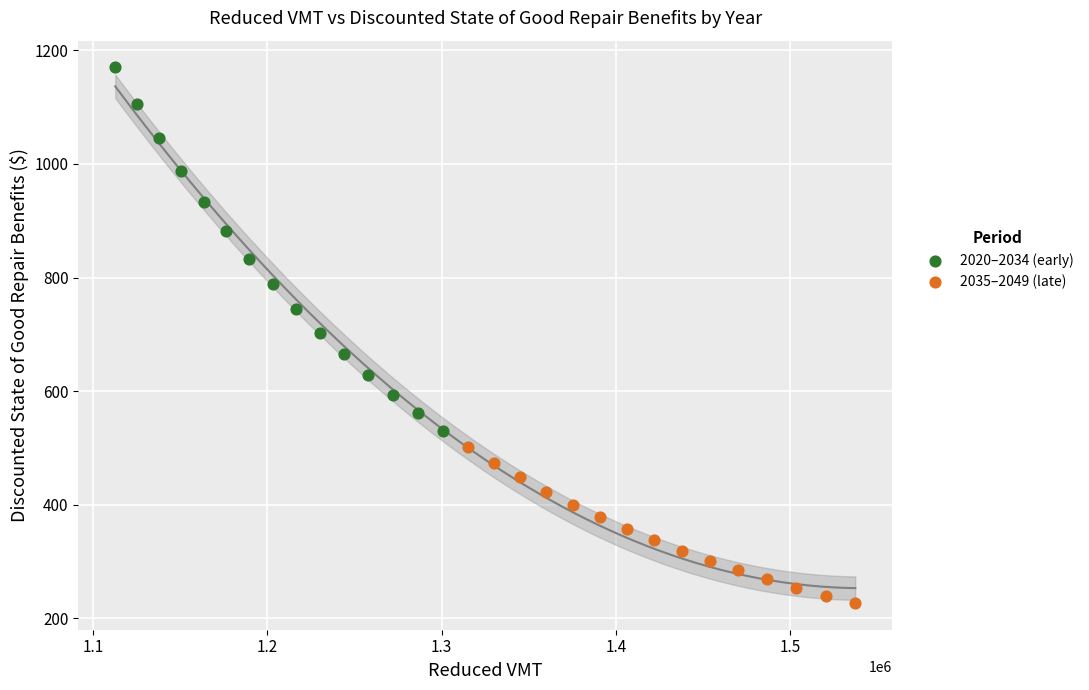

Which series reaches the maximum Y coordinate?

2020–2034 (early)